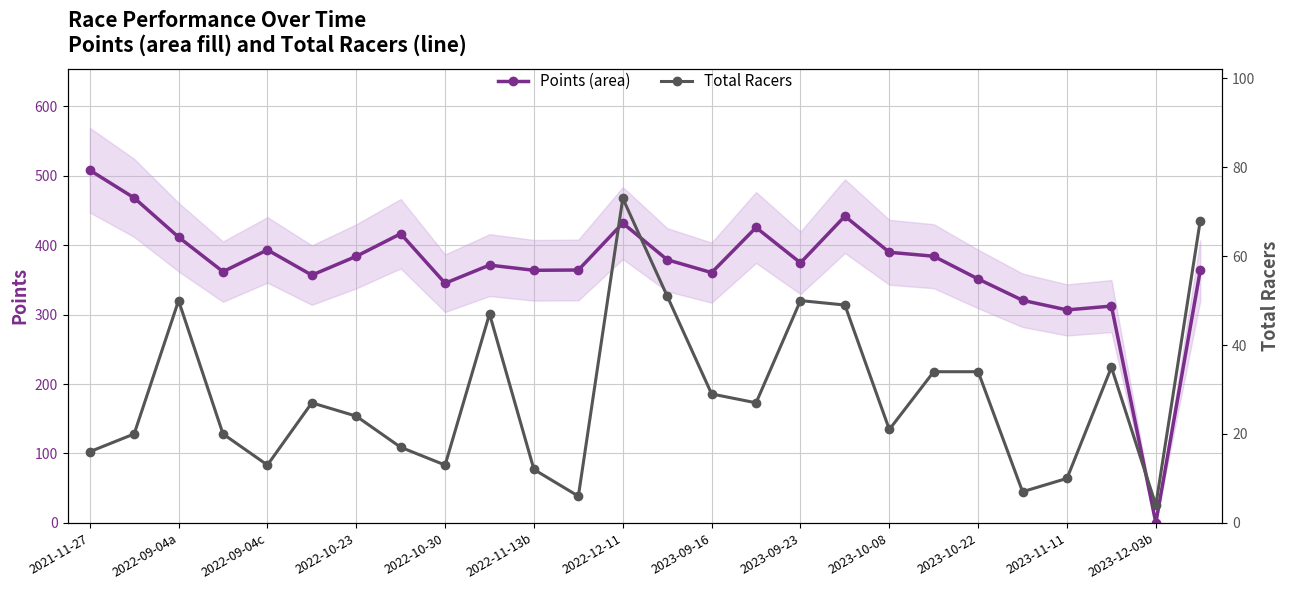

In Total Racers, how many points are lower than both neighbors (excluding endpoints)?

7